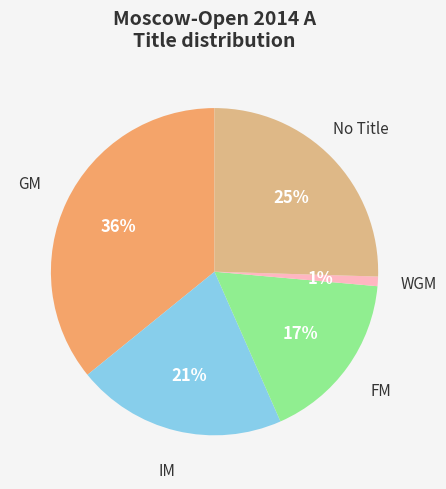

What is the ratio of the value at No Title to the value at IM?

1.2